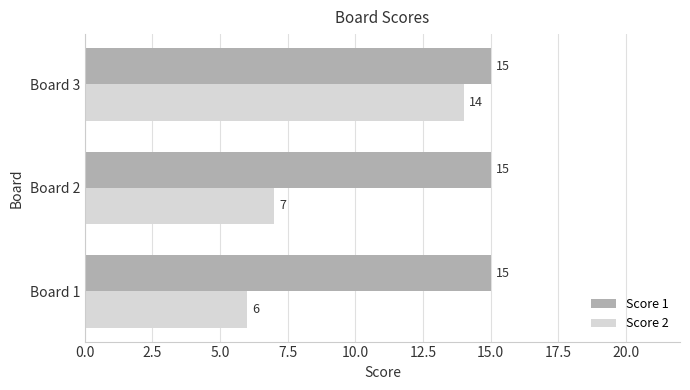

Count the number of data series in this chart.

2